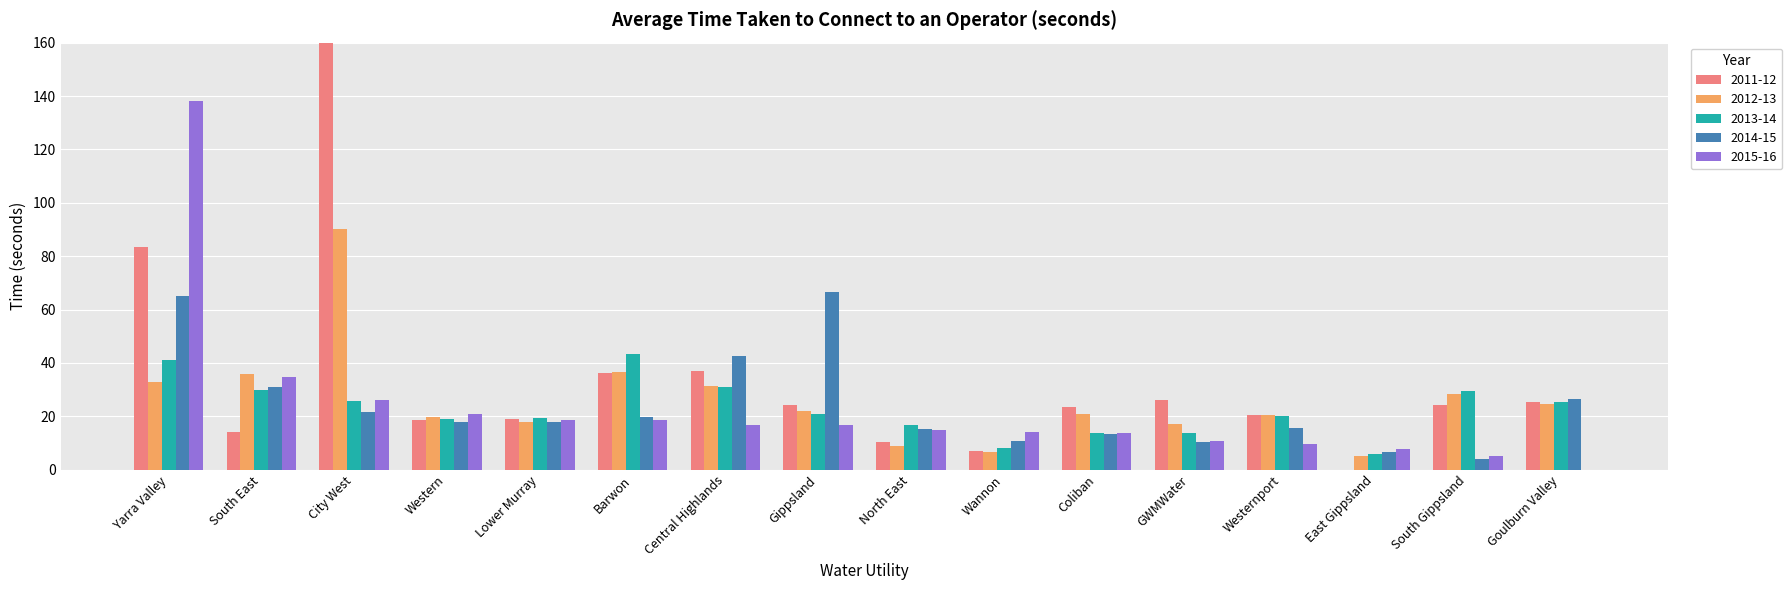

The 2013-14 series shows 12.9 at Wannon. True or false?

False